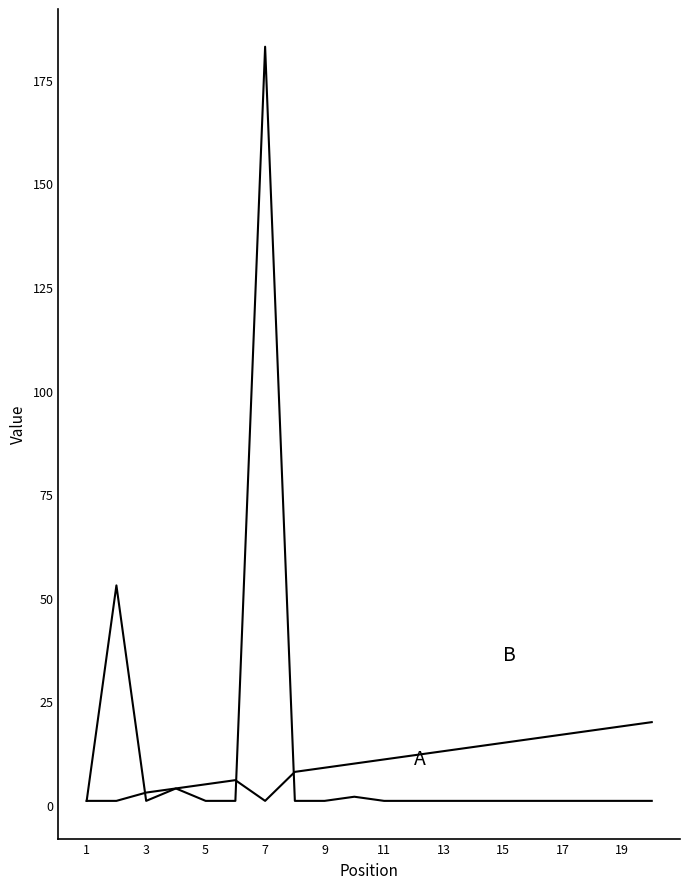

Does the chart display data point markers on the line(s)?

No